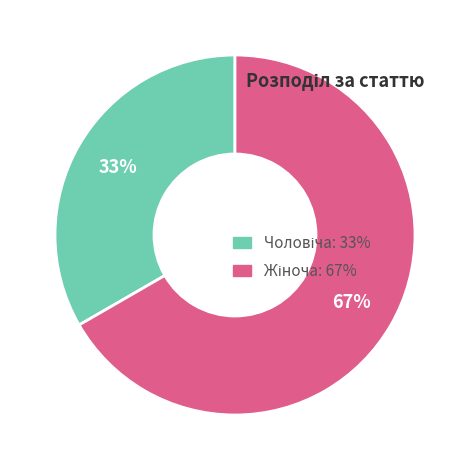

To the nearest percent, what is the average slice percentage?

50%